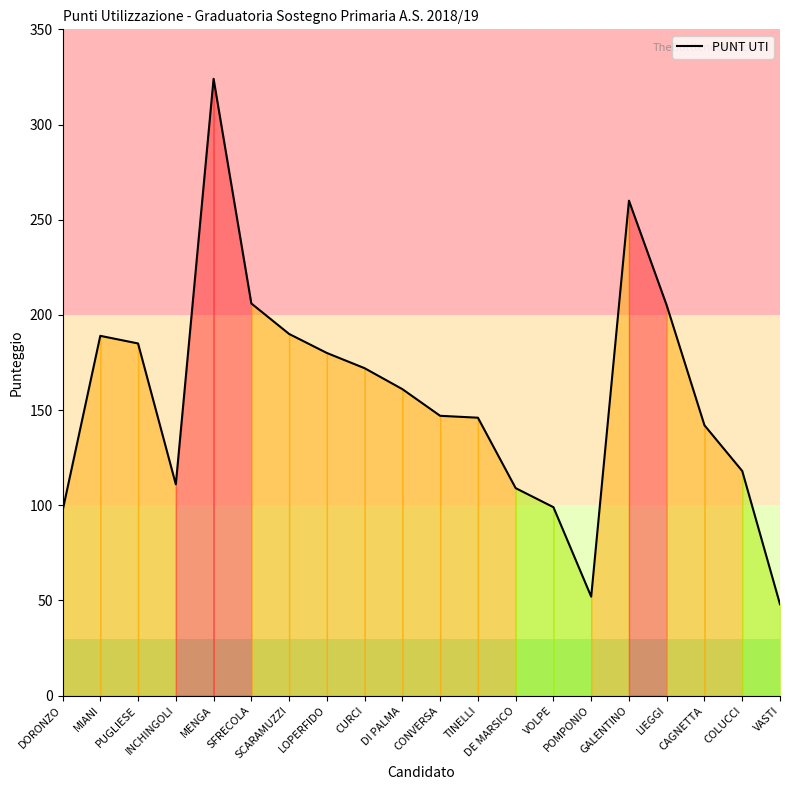

What is the minimum value shown in the chart?

48